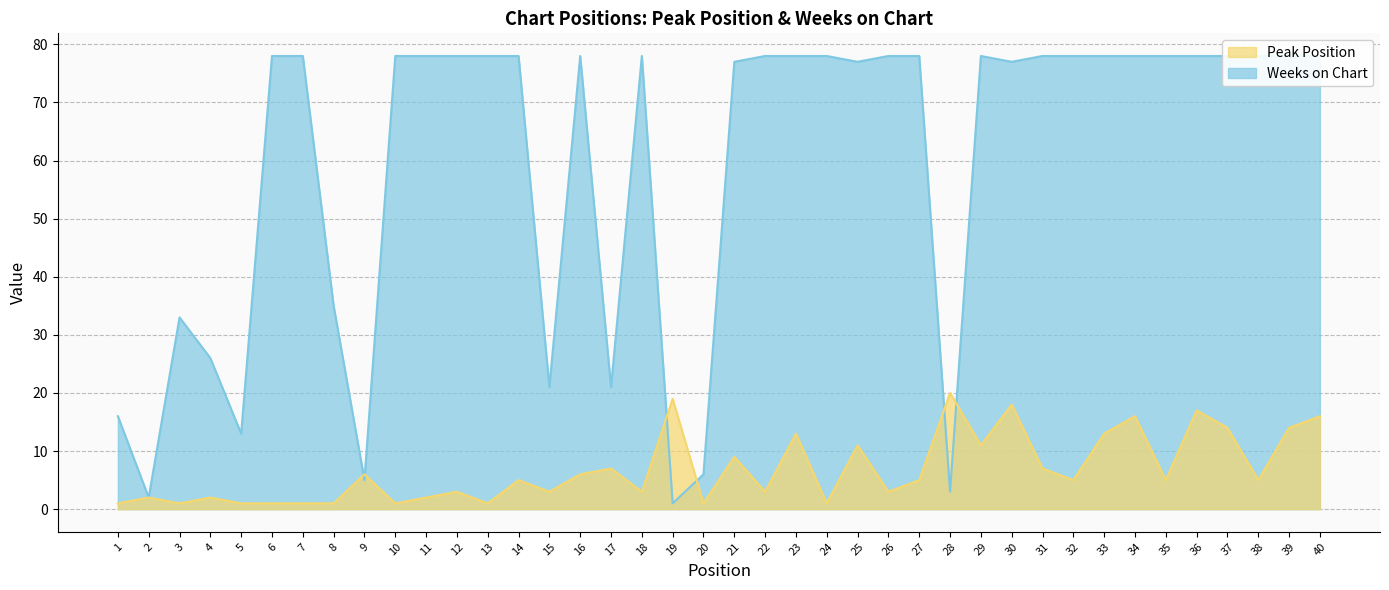

What is the total value across all series at 37?

92